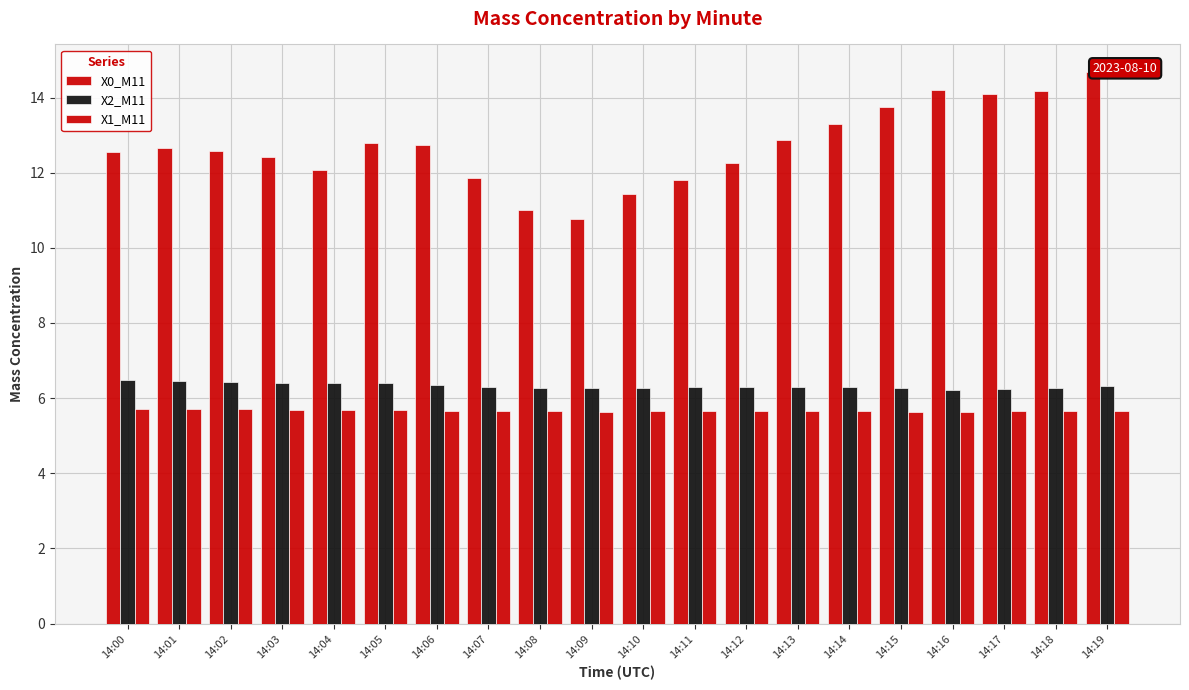

How many data points in X0_M11 are above 12?

15